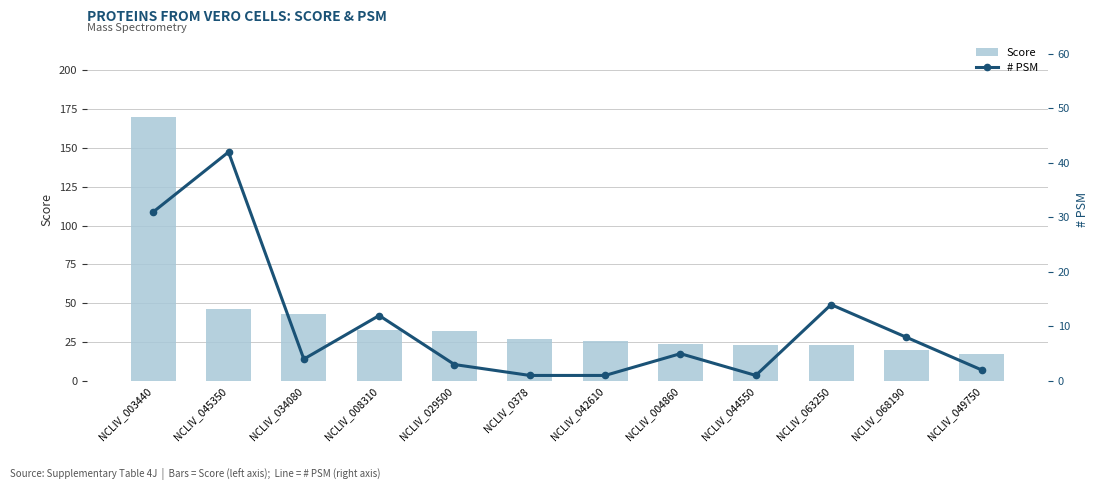

Rank the series at NCLIV_063250 from lowest to highest value.

# PSM, Score